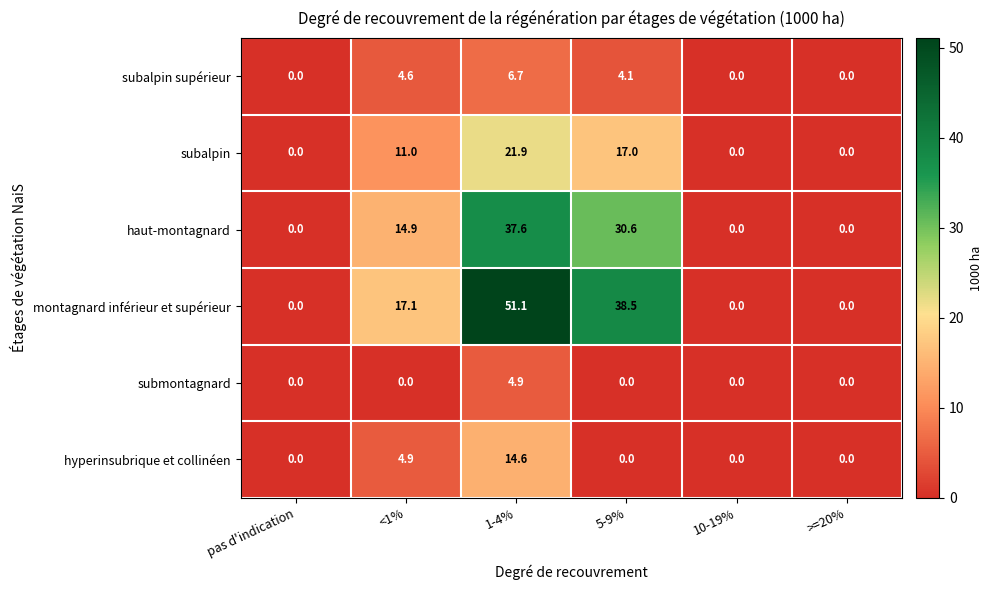

At which label does hyperinsubrique et collinéen reach its peak?

1-4%